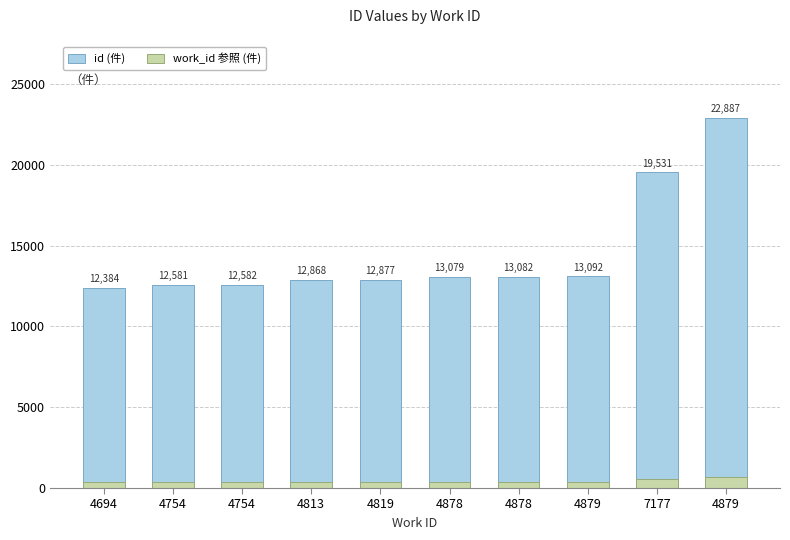

What is the value of the work_id 参照 (件) bar at the 9th from the left?

585.9